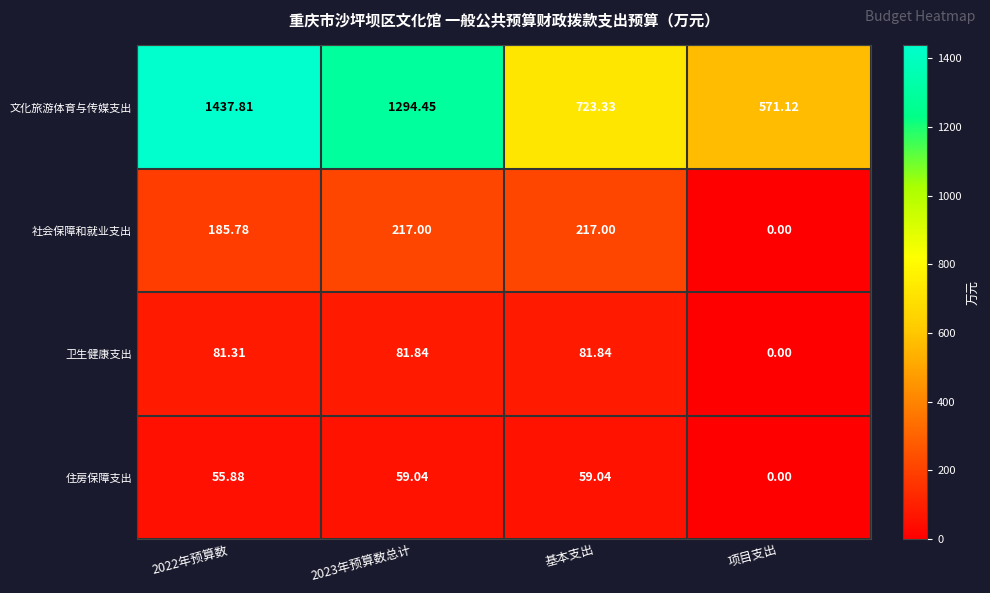

Which series has the largest total across all categories?

文化旅游体育与传媒支出